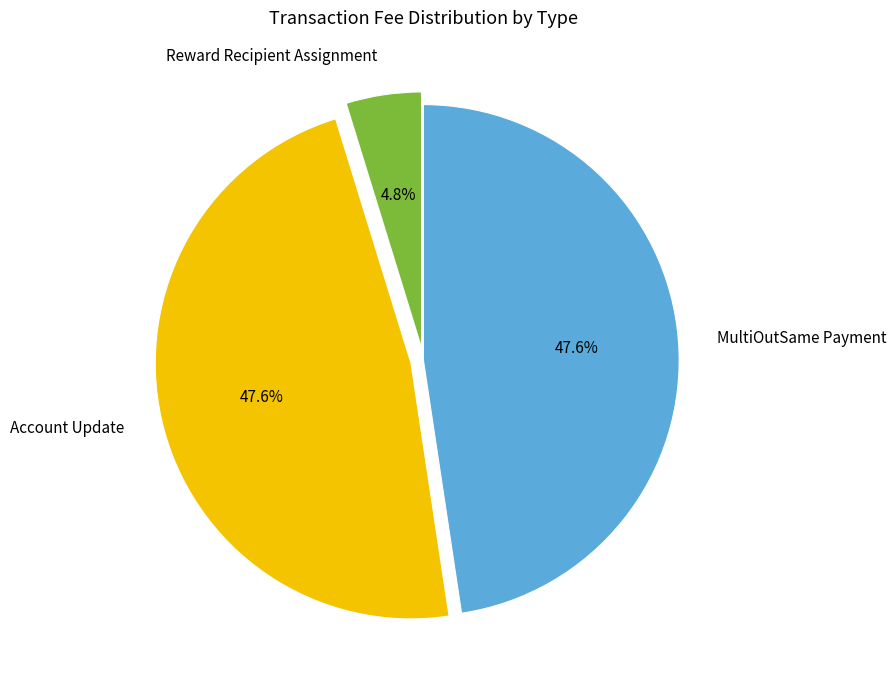

Which category has the smallest portion of the pie?

Reward Recipient Assignment